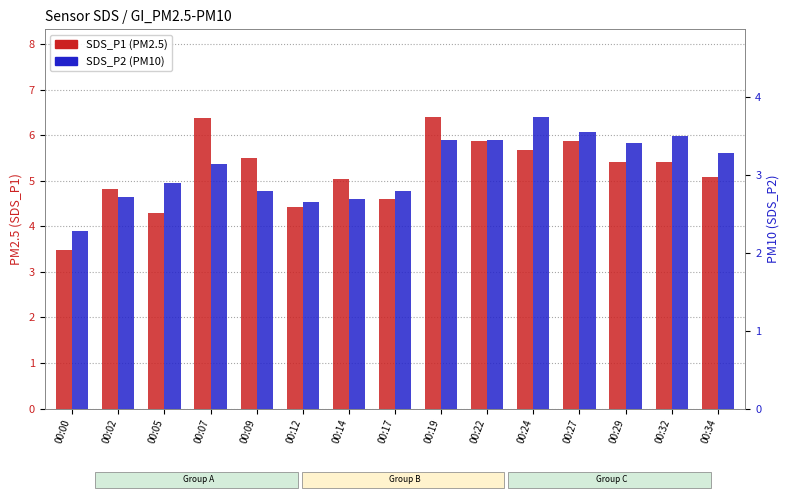

Where is SDS_P1 nearest to the value 4?

00:05